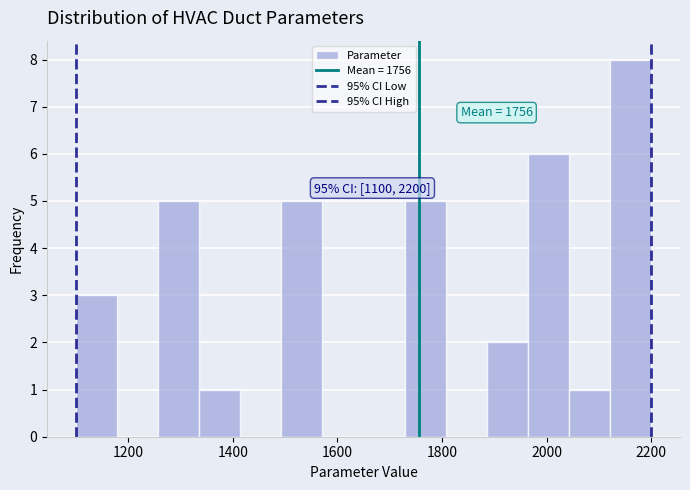

Around what value on the x-axis is the tallest bar? Give the approximate position of its centre, as read against the axis.

2160